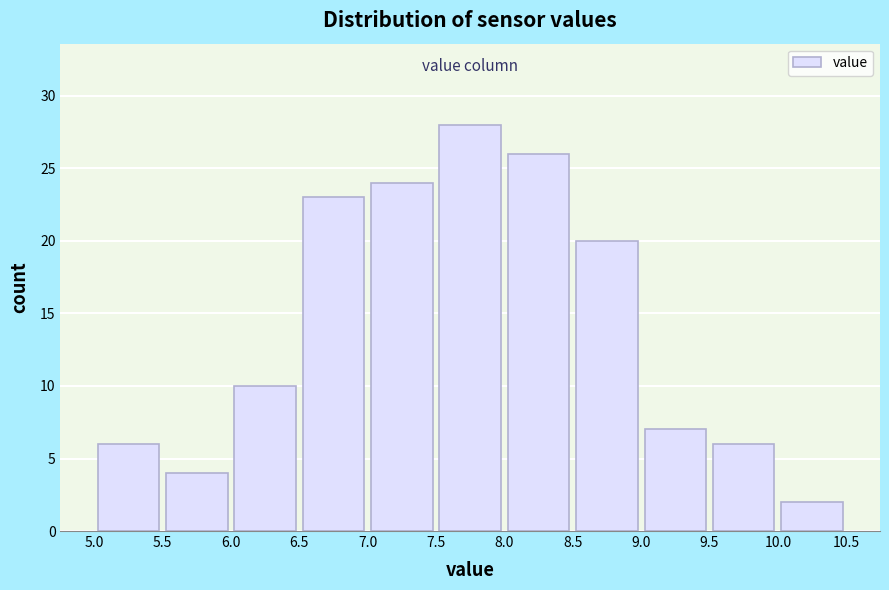

How tall is the bar that spans 5.0 to 5.5 on the x-axis? The values are not printed on the chart, so give them approximately, as read against the axis.

6